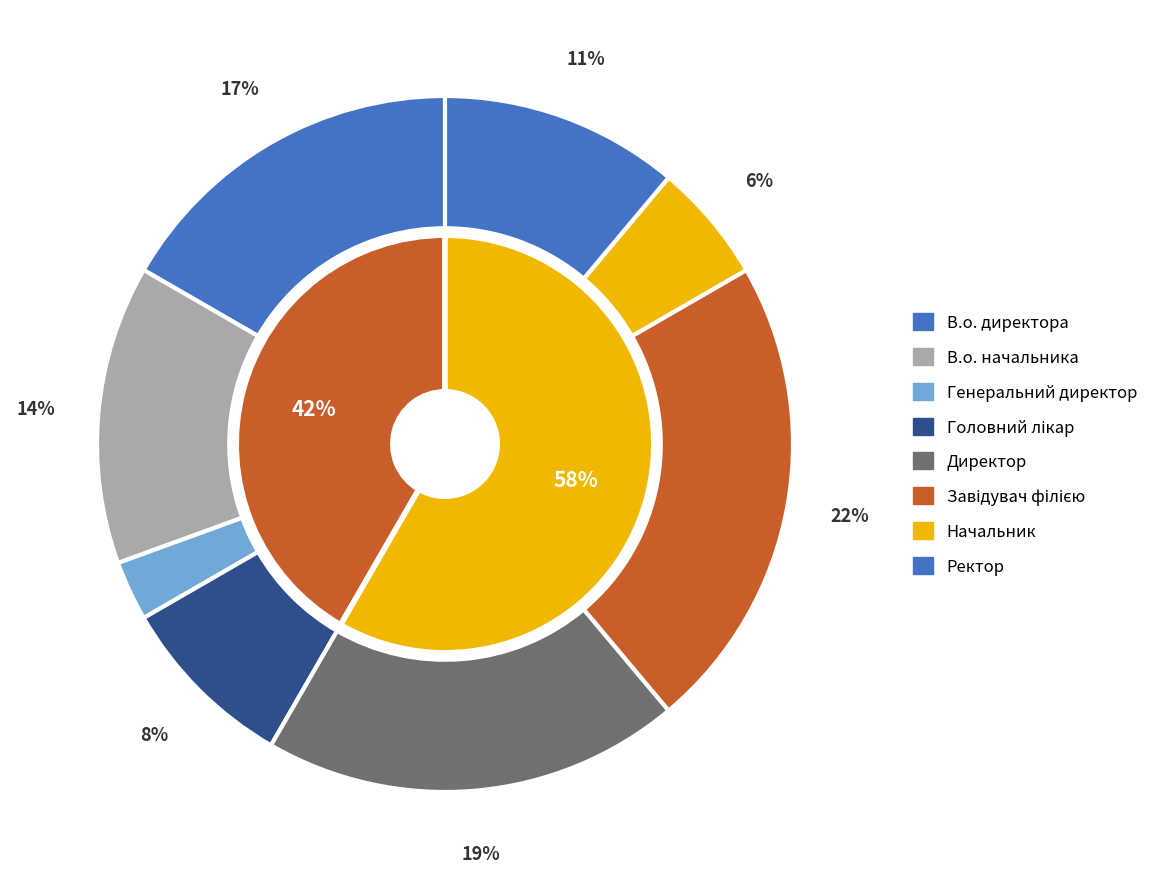

To the nearest percent, what is the difference between the largest and smallest slice percentages?

19%